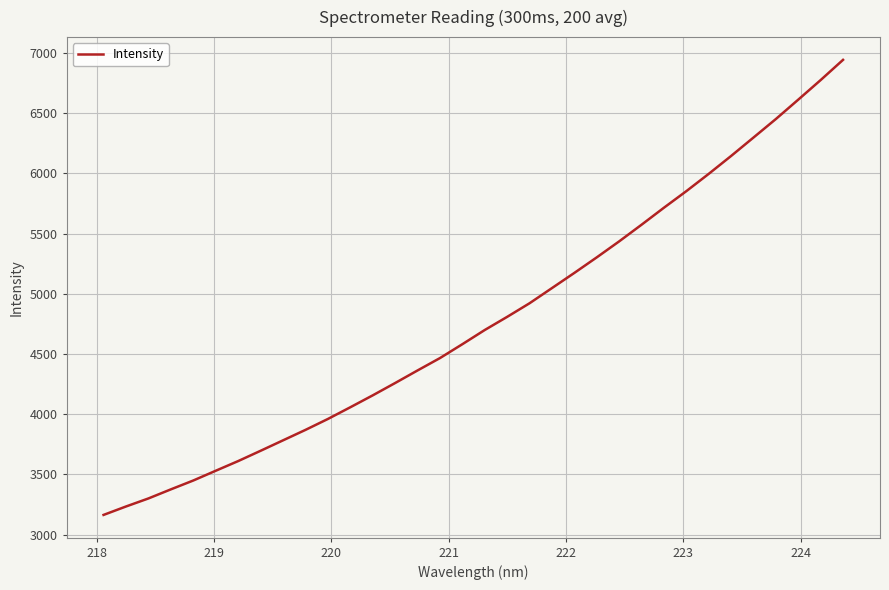

What is the difference between the maximum and minimum values?

3777.5